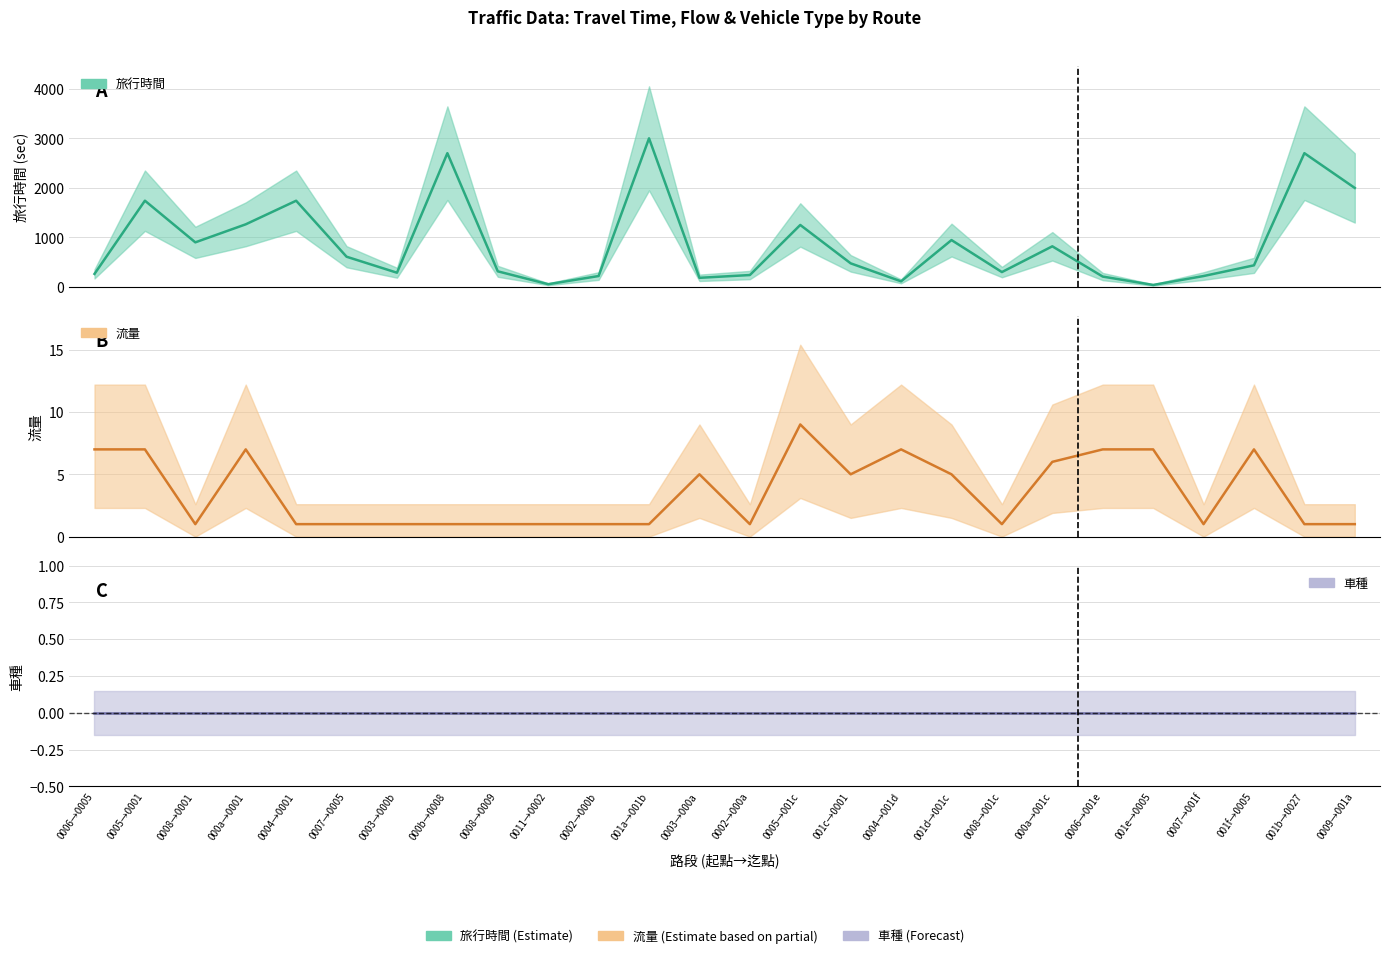

At which label is 車種 closest to 0?

0006→0005